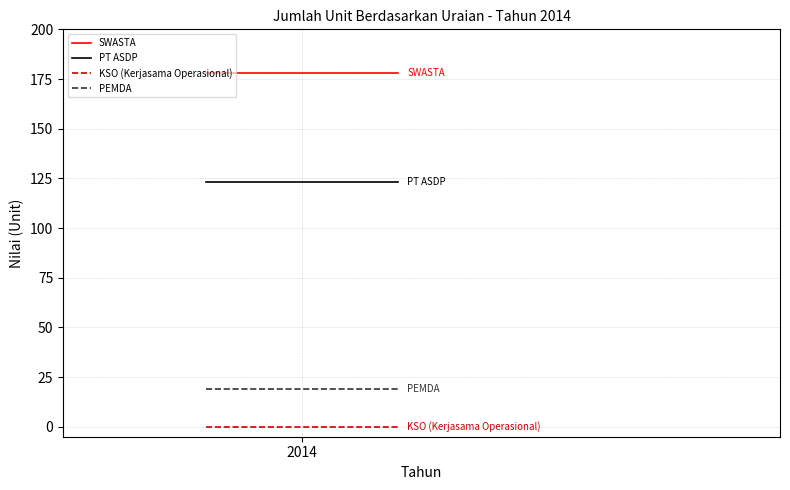

What is the highest value of the SWASTA series?

178